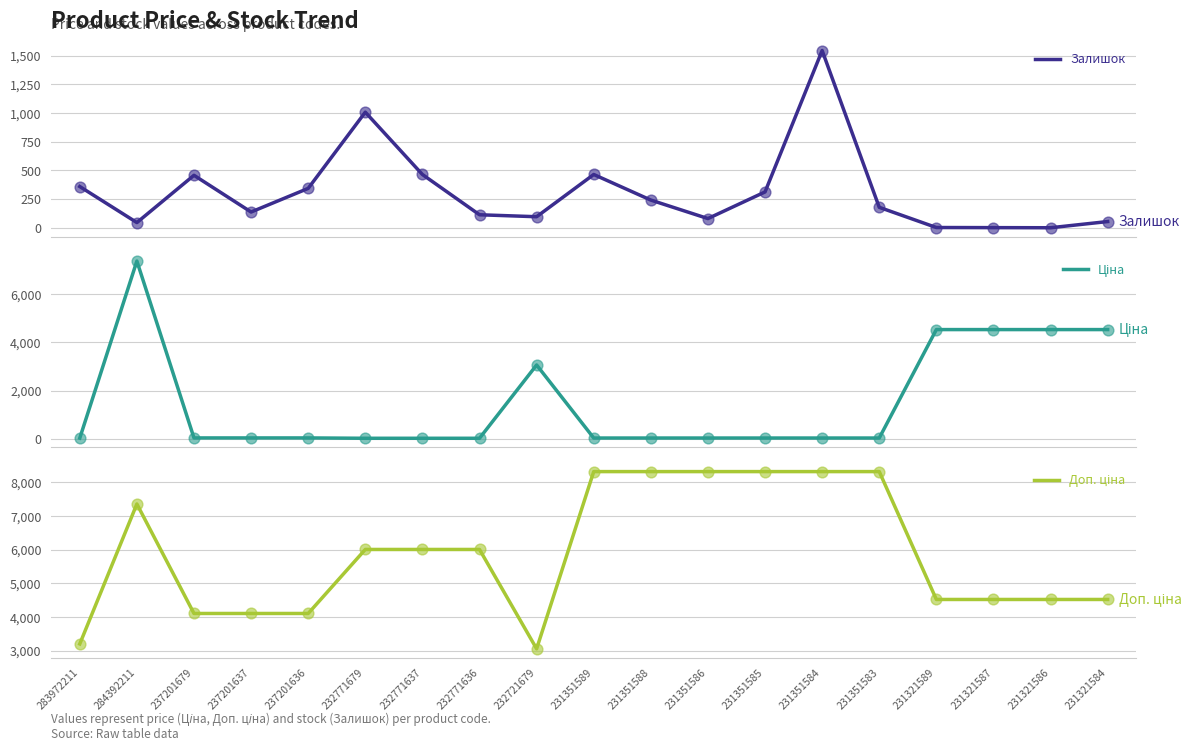

Which series reaches the minimum Y coordinate?

Залишок